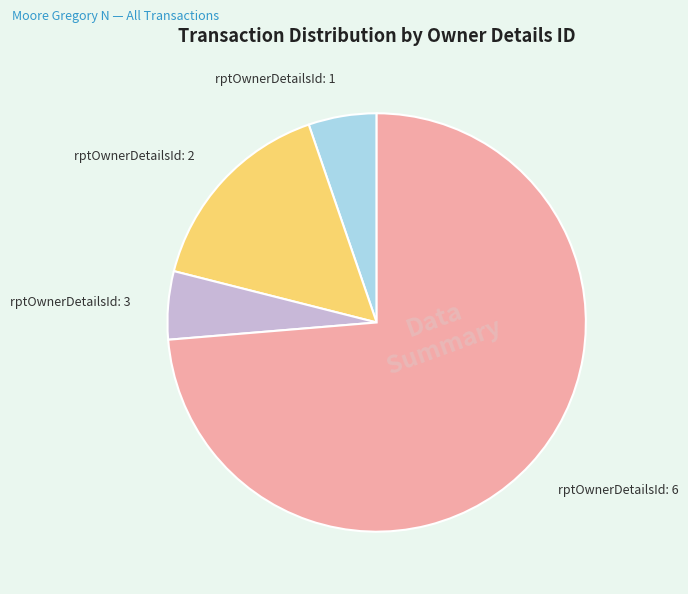

Is it true that rptOwnerDetailsId: 3 is 1% of the pie?

False